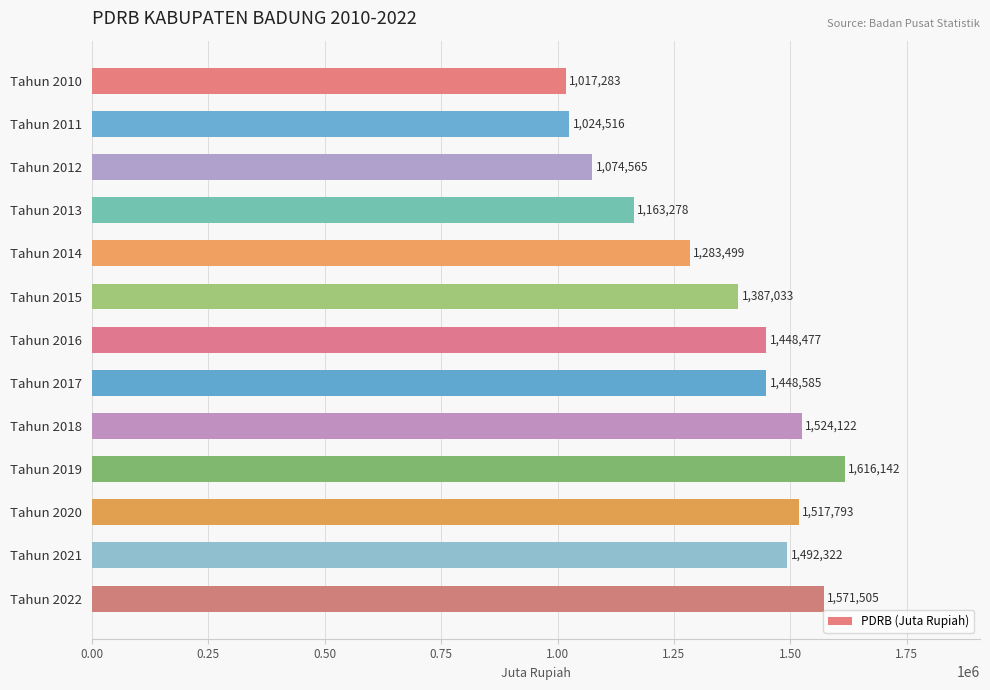

How many bars are there in total?

13